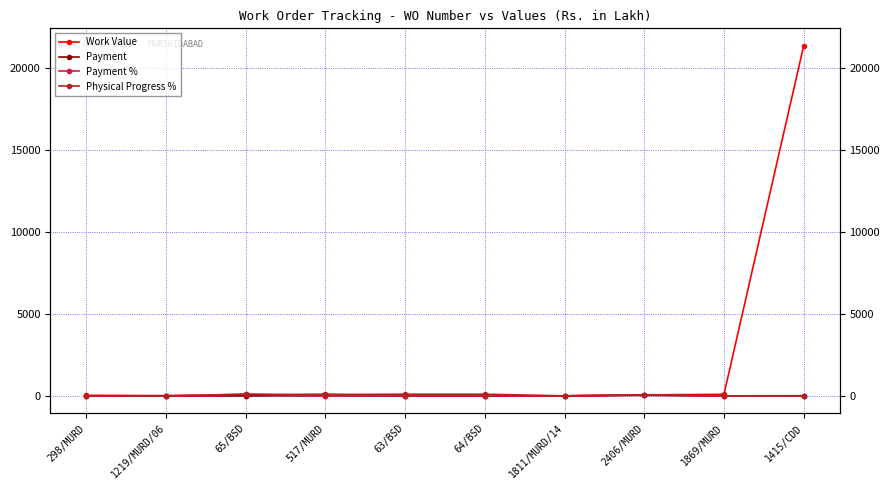

True or false: Payment has a value of 0.0 at 1869/MURD.

True